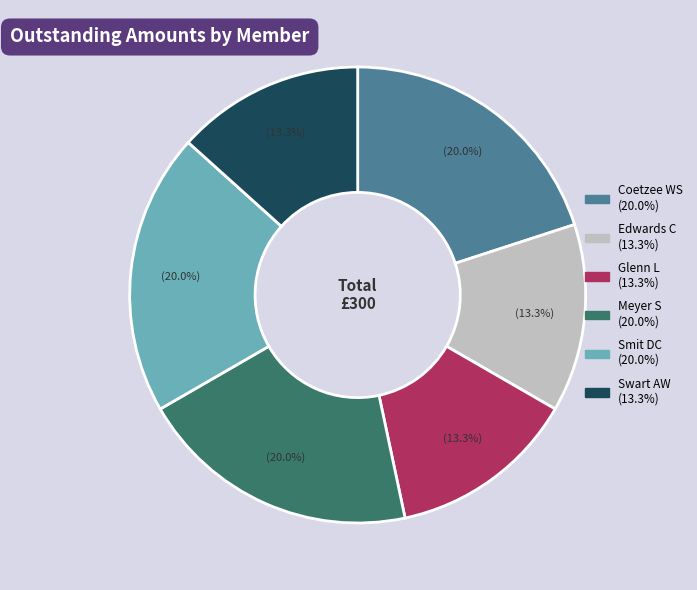

Is Swart AW the majority of the pie?

No